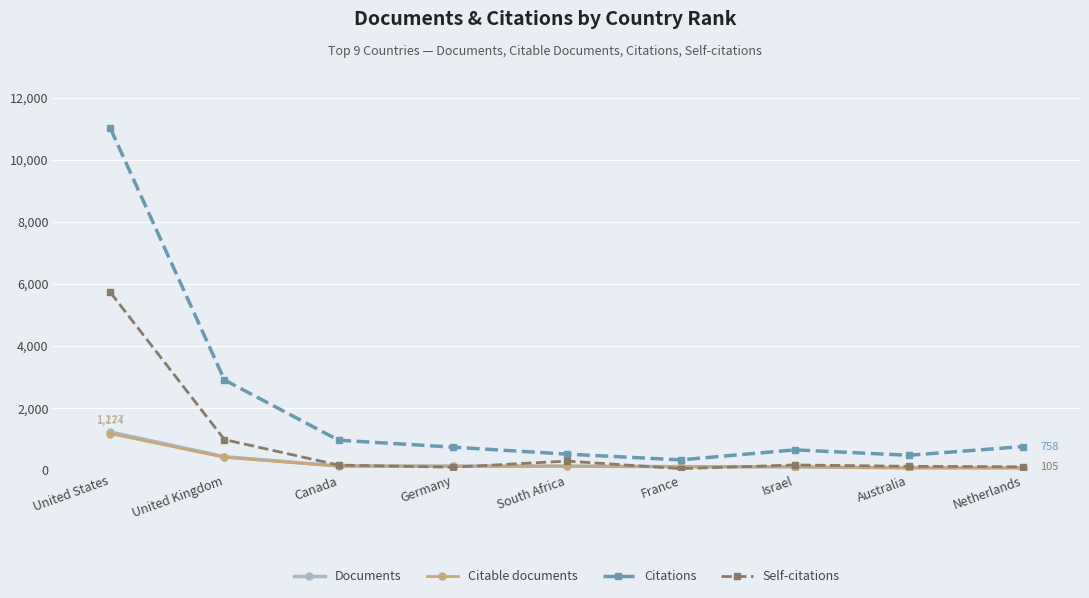

What is the sum of the Self-citations values at Israel and United States?

5891